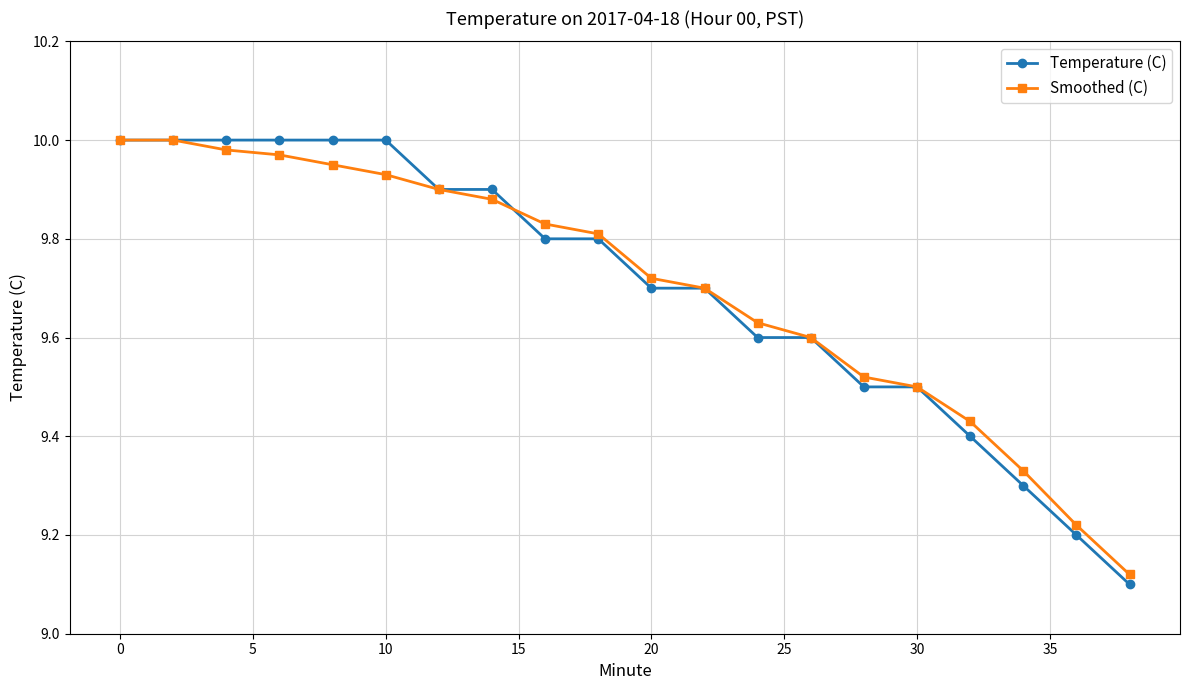

At how many categories does at least one series exceed 9?

20